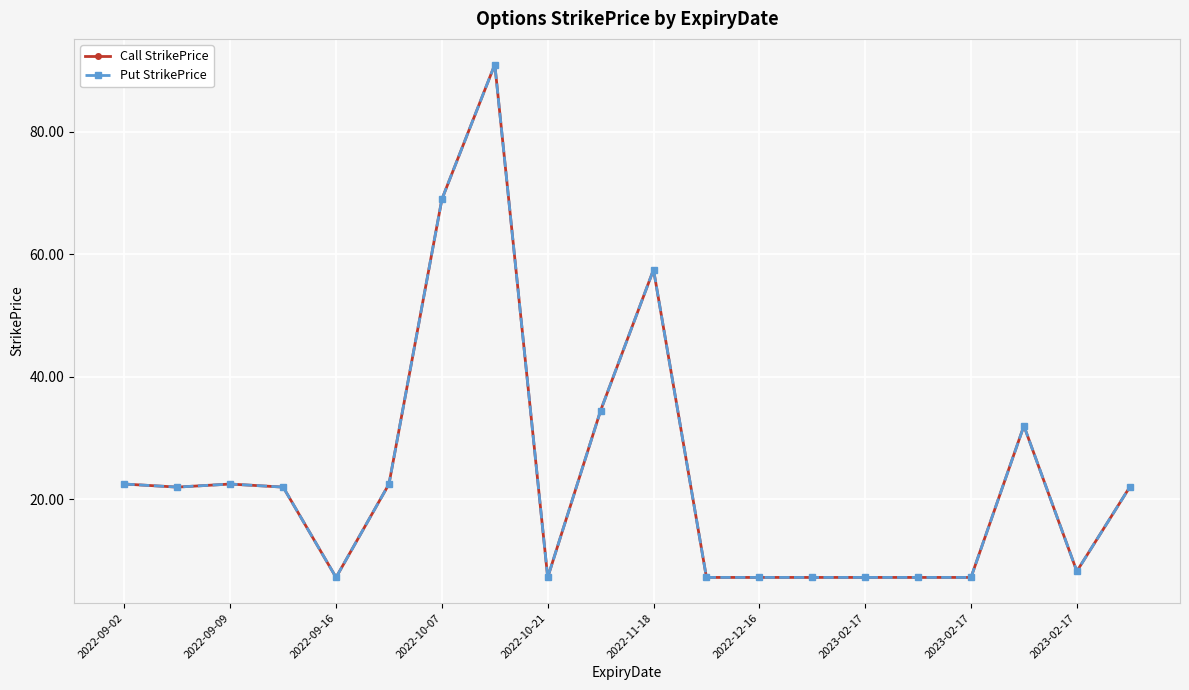

Is this an area chart (filled region under the line)?

No